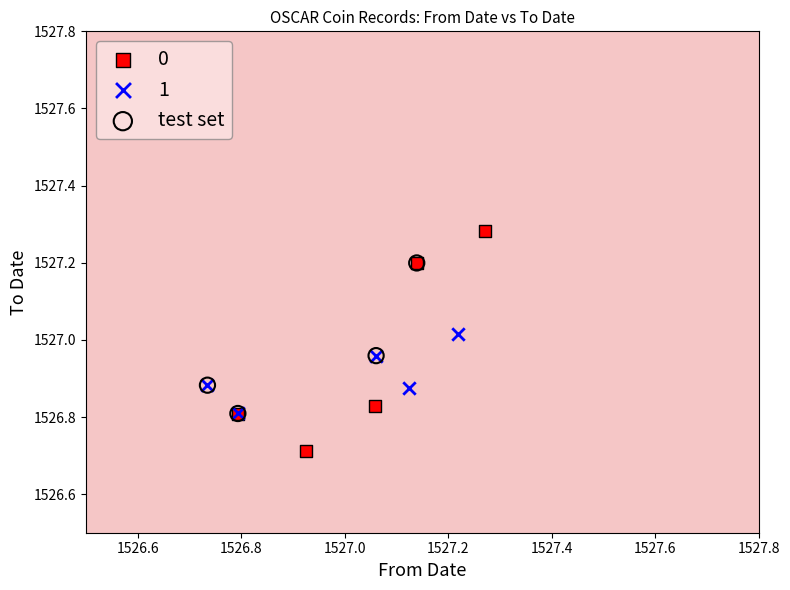

What are all the series names shown in the legend?

0, 1, test set